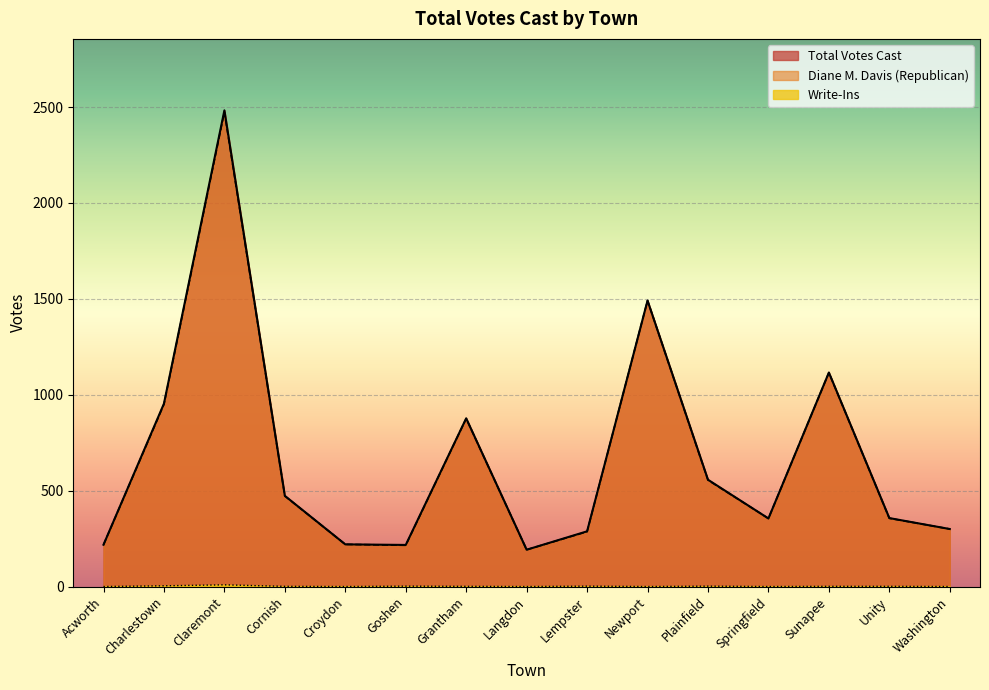

What is the average value?

673